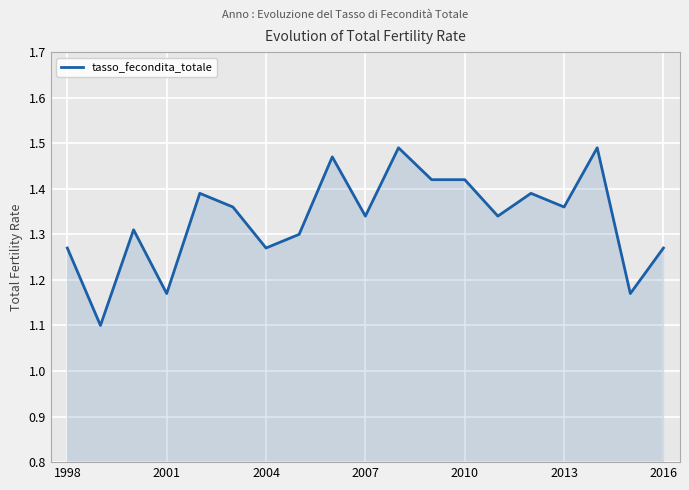

What is the minimum value shown in the chart?

1.1